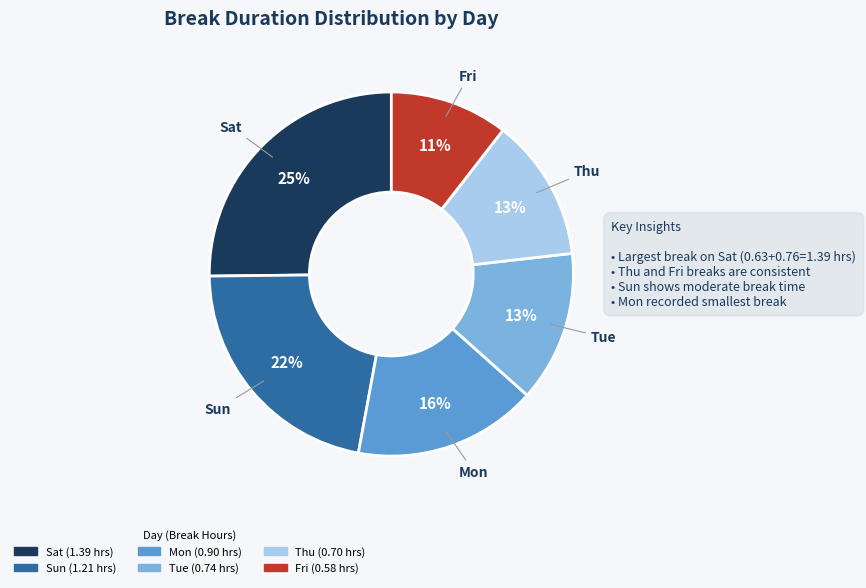

To the nearest percent, what is the average slice percentage?

17%